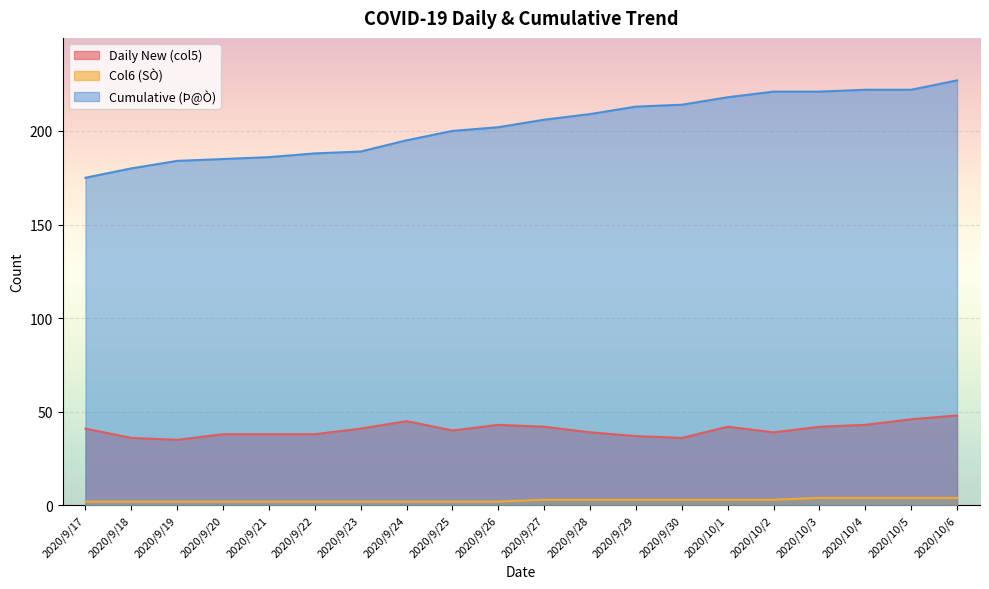

At which label does Daily New (col5) first exceed 41?

2020/9/24